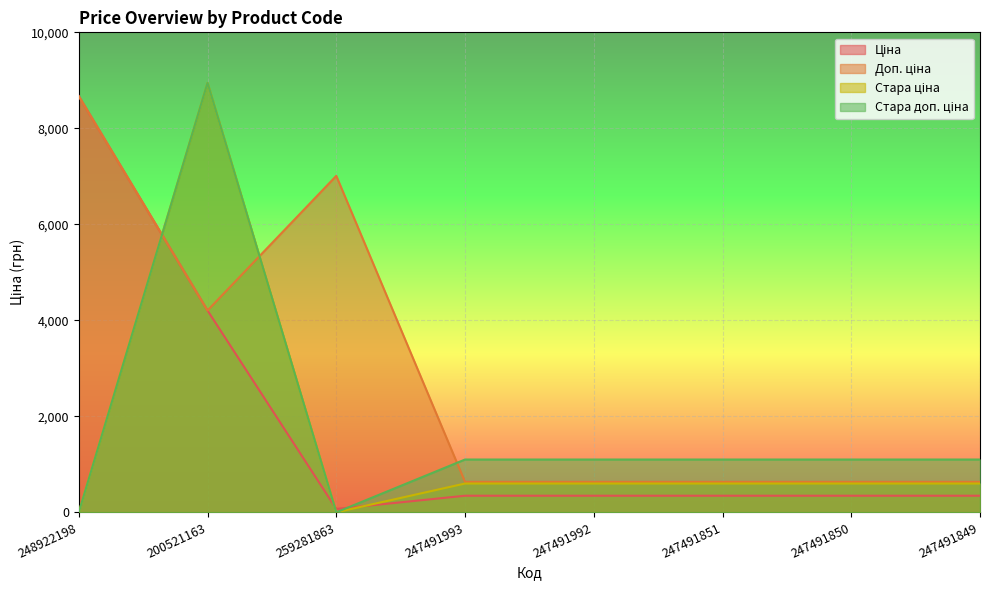

True or false: Ціна has more than 1 interior local peaks.

False